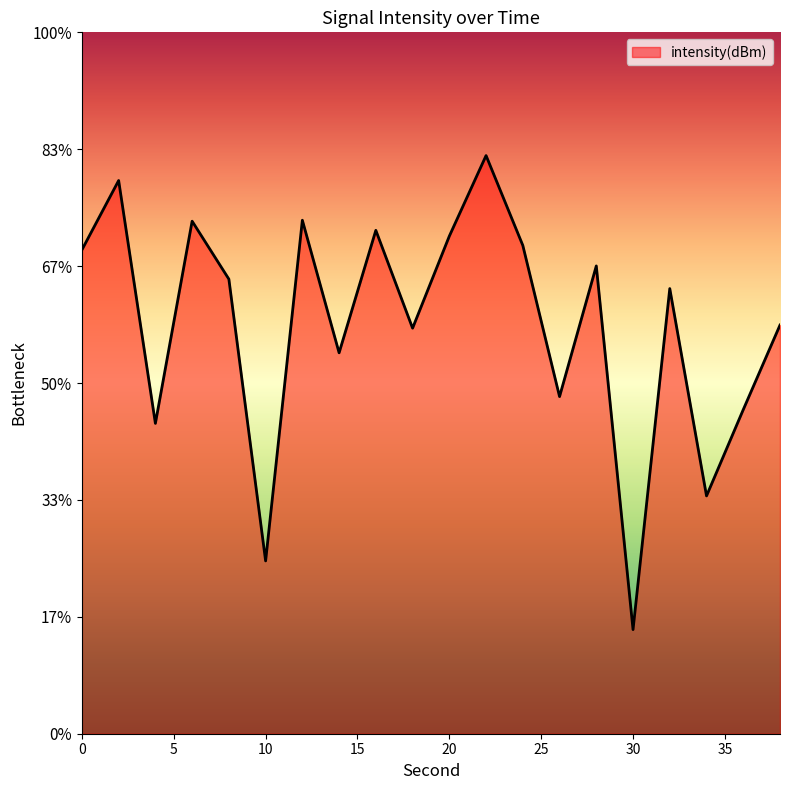

The value at 30 is -145.5. True or false?

True